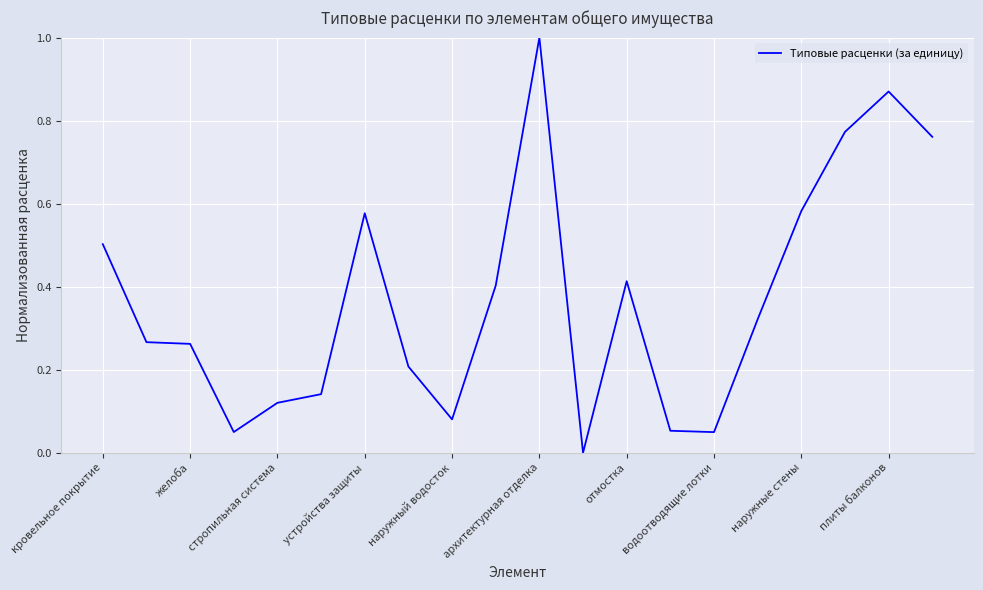

What is the maximum value shown in the chart?

1.0